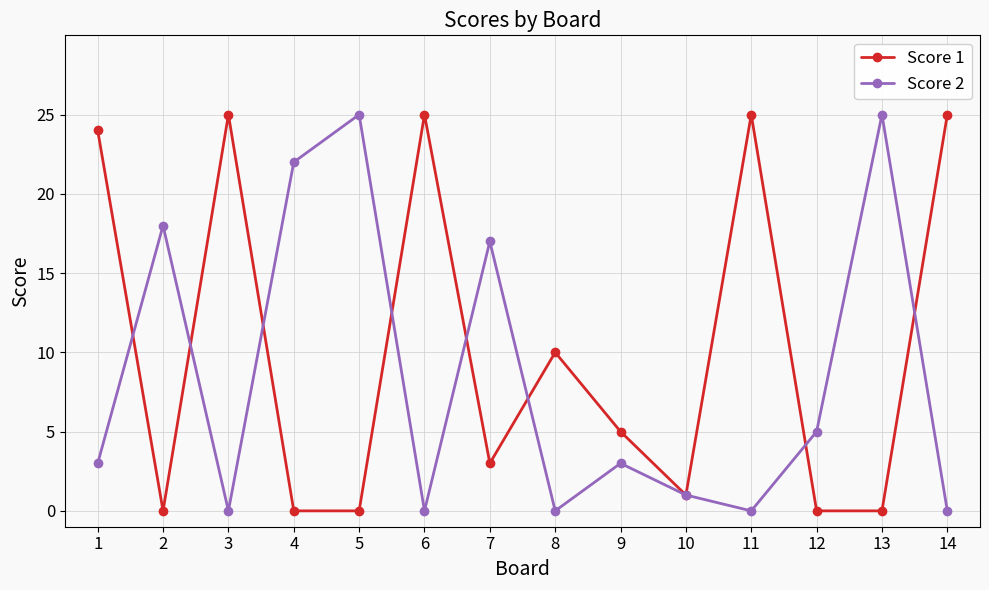

Does the chart have visible grid lines?

Yes